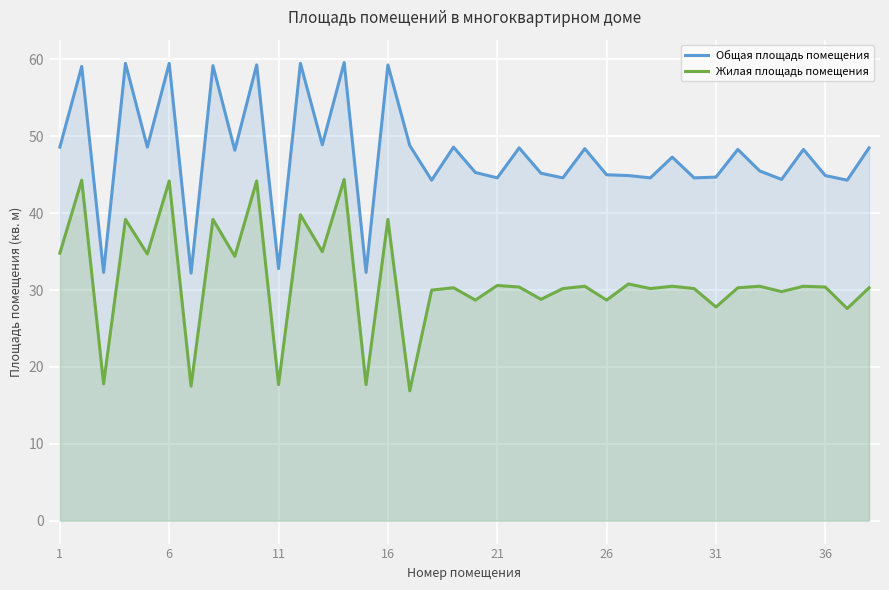

Is the value of Общая площадь помещения at 1 greater than the value of Жилая площадь помещения at 11?

Yes